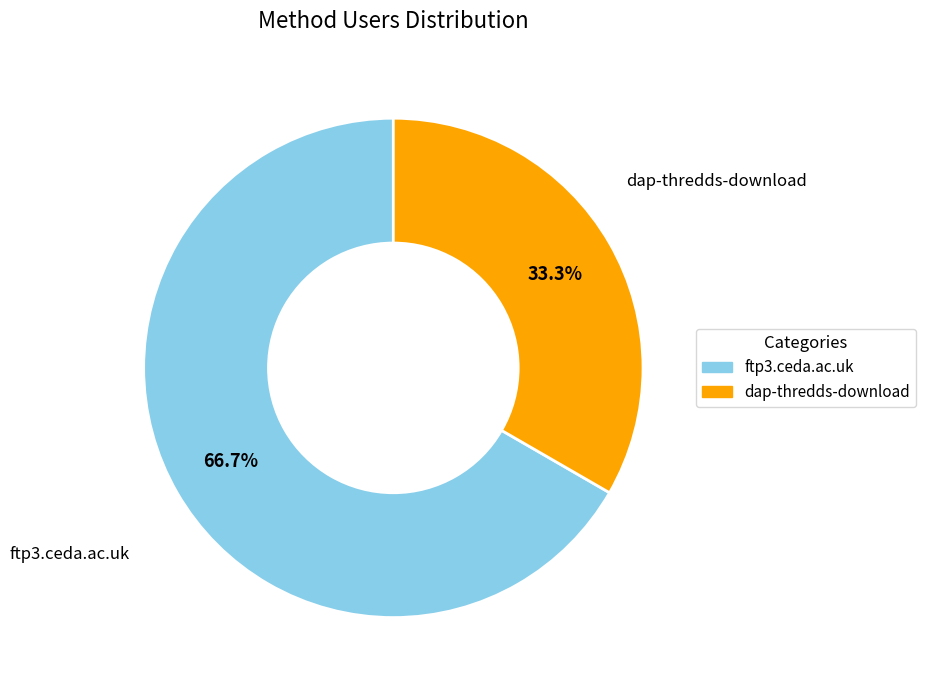

Which has a higher value, ftp3.ceda.ac.uk or dap-thredds-download?

ftp3.ceda.ac.uk